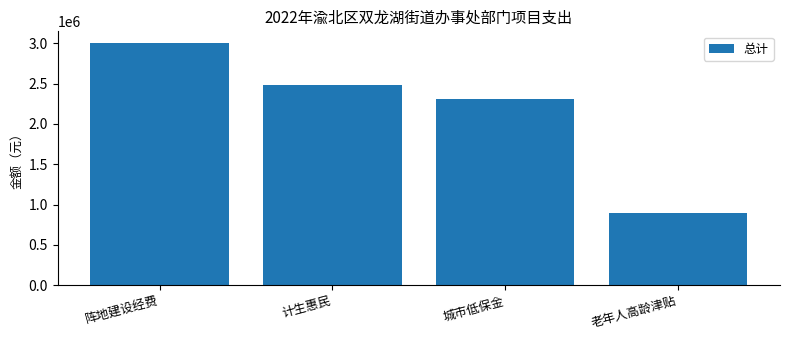

Which category has the lowest value across all series?

老年人高龄津贴